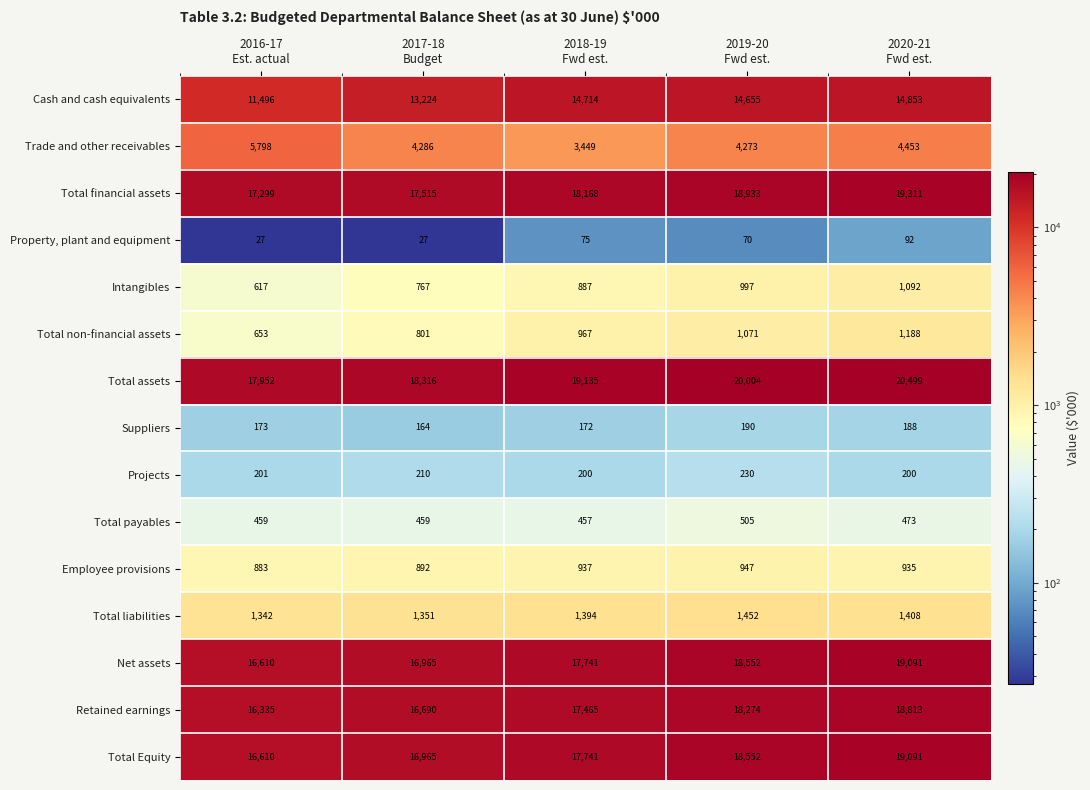

Which series has the widest spread of values?

Cash and cash equivalents